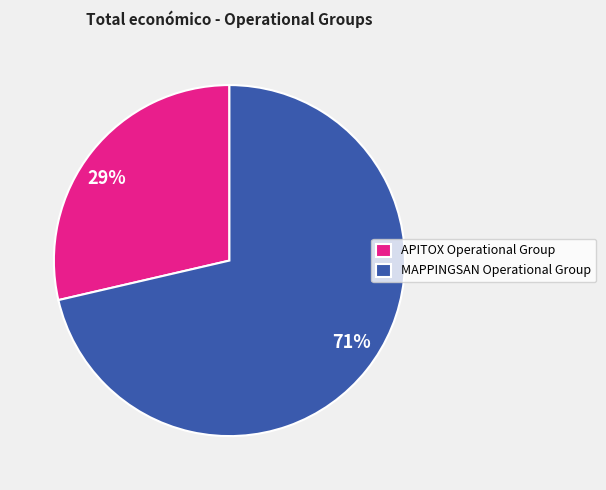

How many segments does this pie chart have?

2